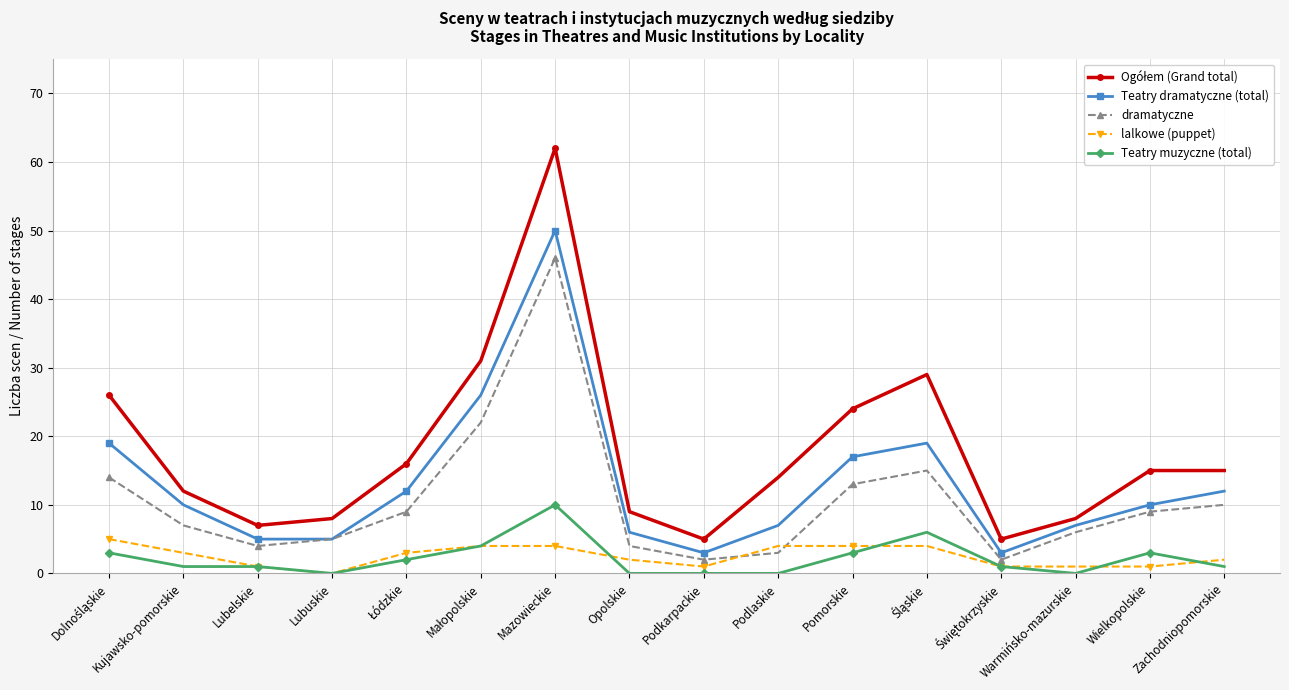

True or false: Teatry muzyczne (total) has more than 1 interior local peaks.

True